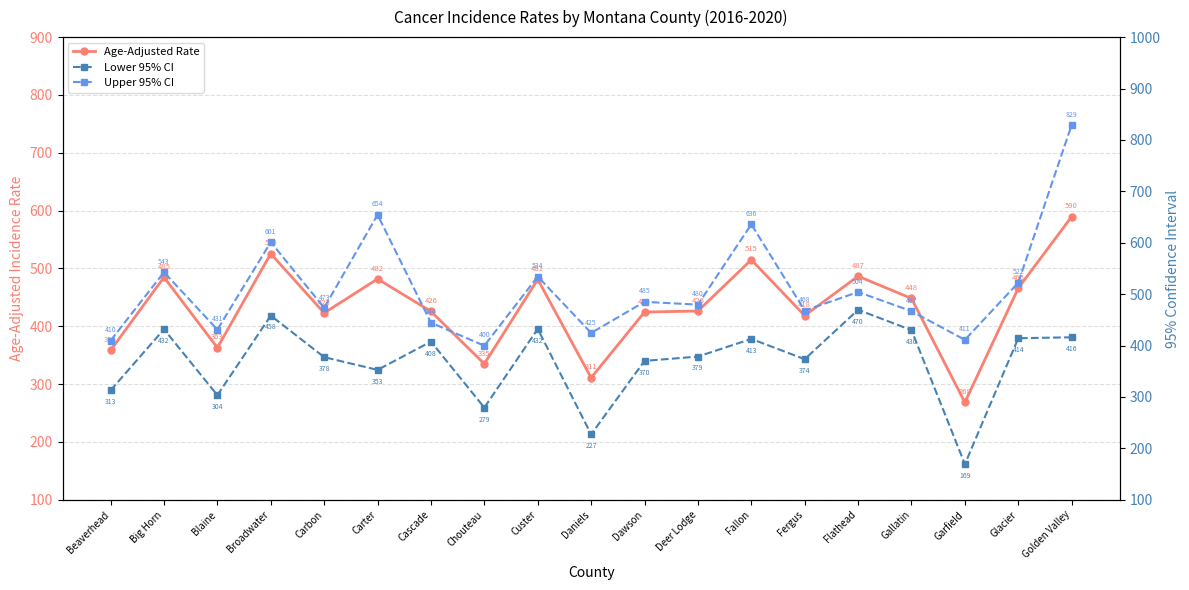

The Lower 95% CI series shows 394.7 at Daniels. True or false?

False